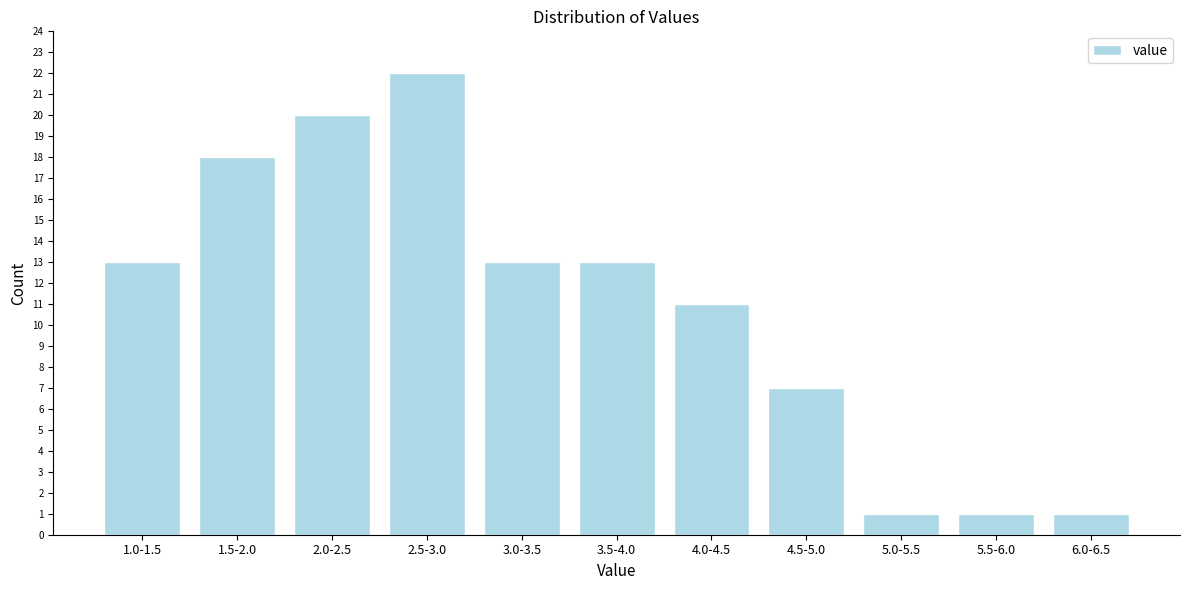

Reading right to left, list all the values displayed in this chart.

6.0-6.5=1	5.5-6.0=1	5.0-5.5=1	4.5-5.0=7	4.0-4.5=11	3.5-4.0=13	3.0-3.5=13	2.5-3.0=22	2.0-2.5=20	1.5-2.0=18	1.0-1.5=13